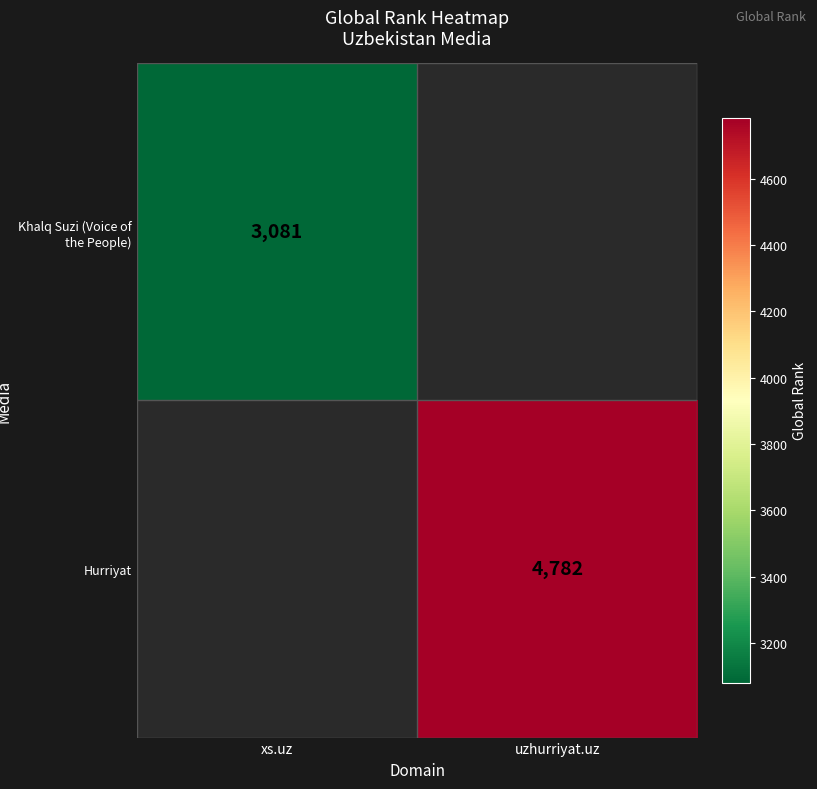

At how many categories does at least one series exceed 3723?

1